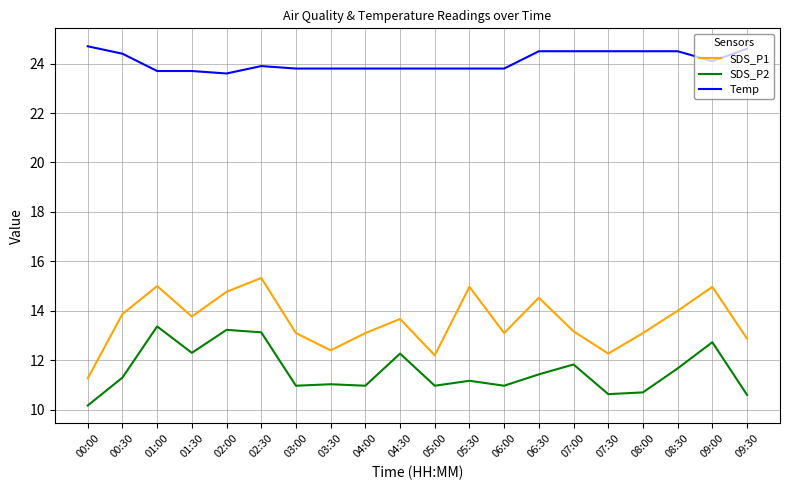

Rank the series by their average value, from highest to lowest.

Temp, SDS_P1, SDS_P2